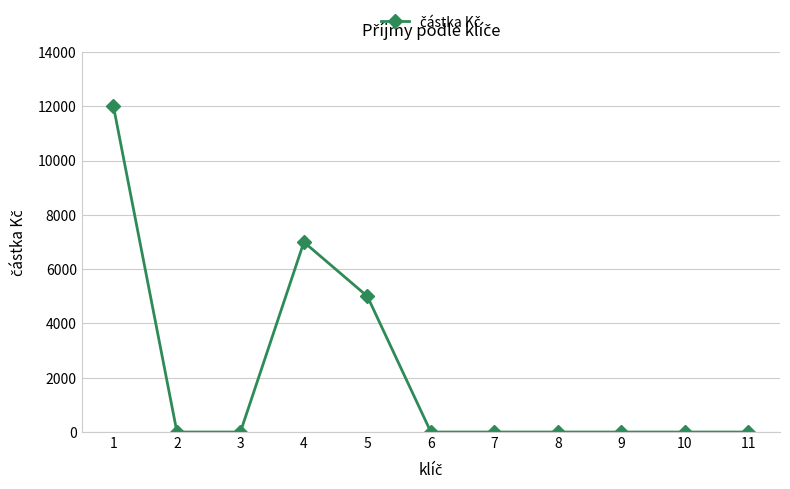

True or false: the data shows -4724 at 3.

False